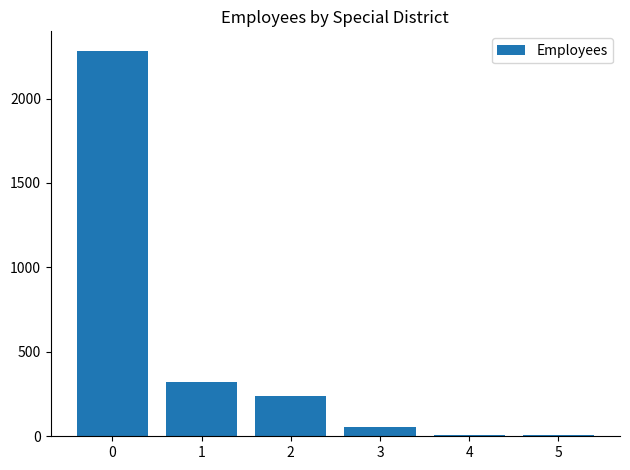

How many categories are shown in the chart?

6